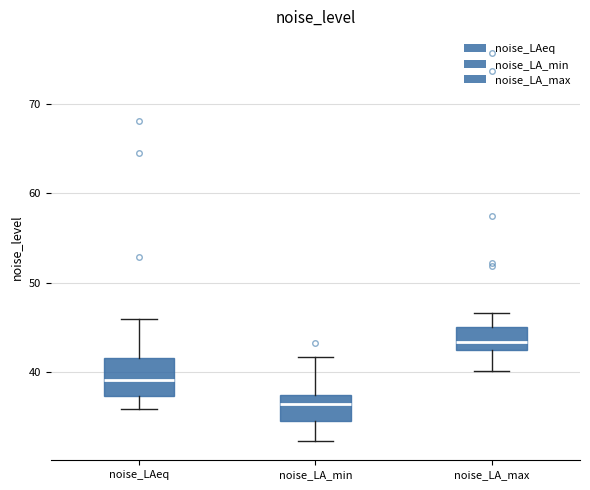

Where does the lower whisker of the box for noise_LAeq end on the y-axis? The values are not printed on the chart, so give them approximately, as read against the axis.

36